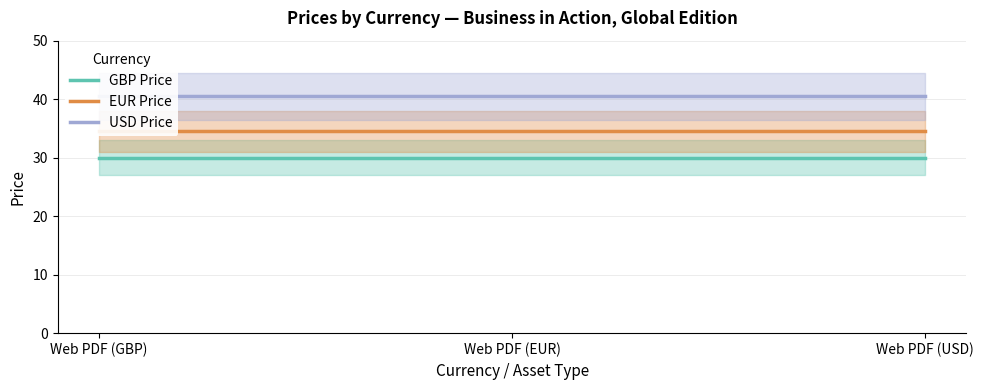

What are all the series names shown in the legend?

GBP Price, EUR Price, USD Price